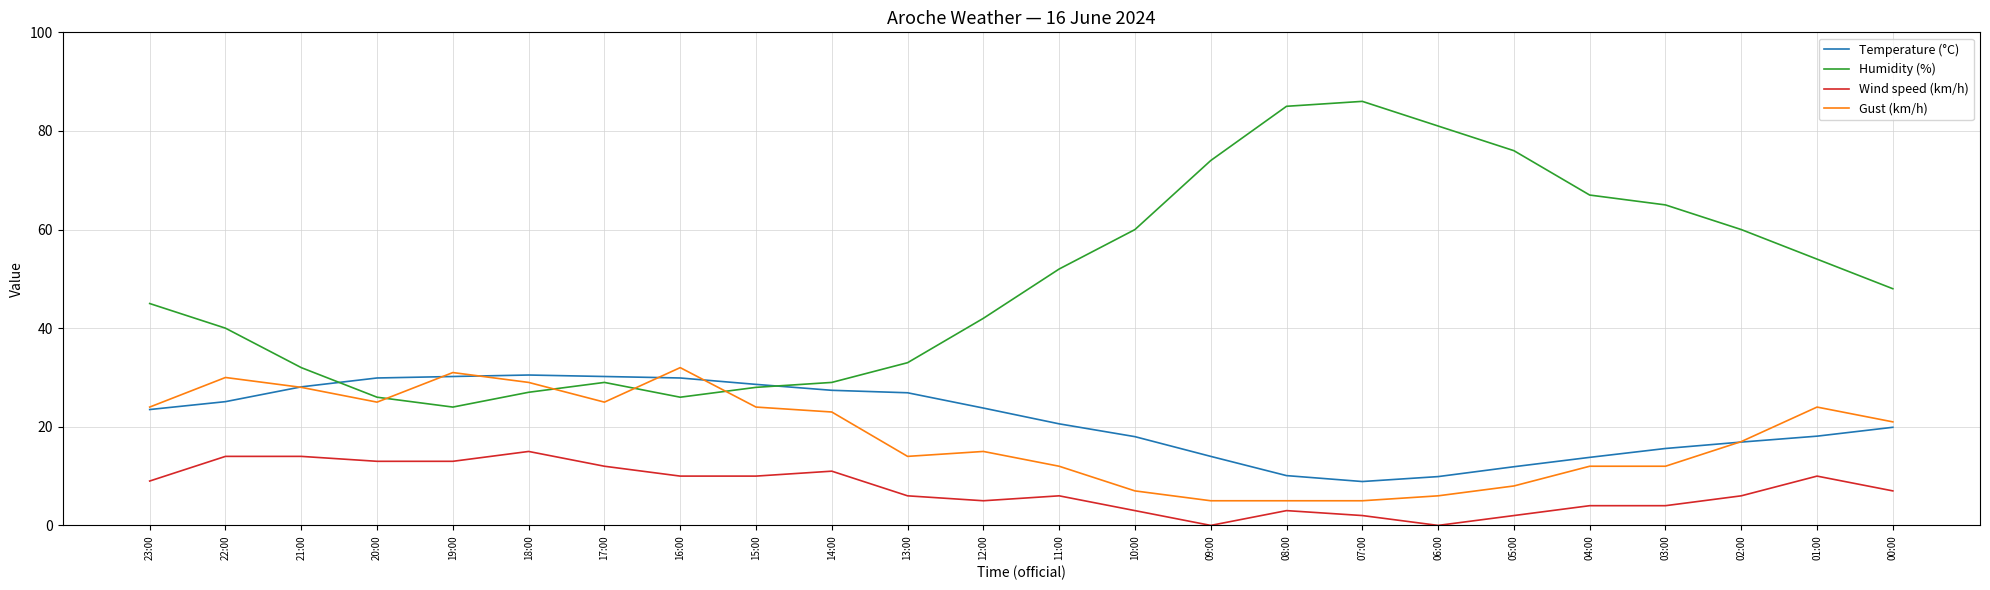

What is the total value across all series at 02:00?

99.9